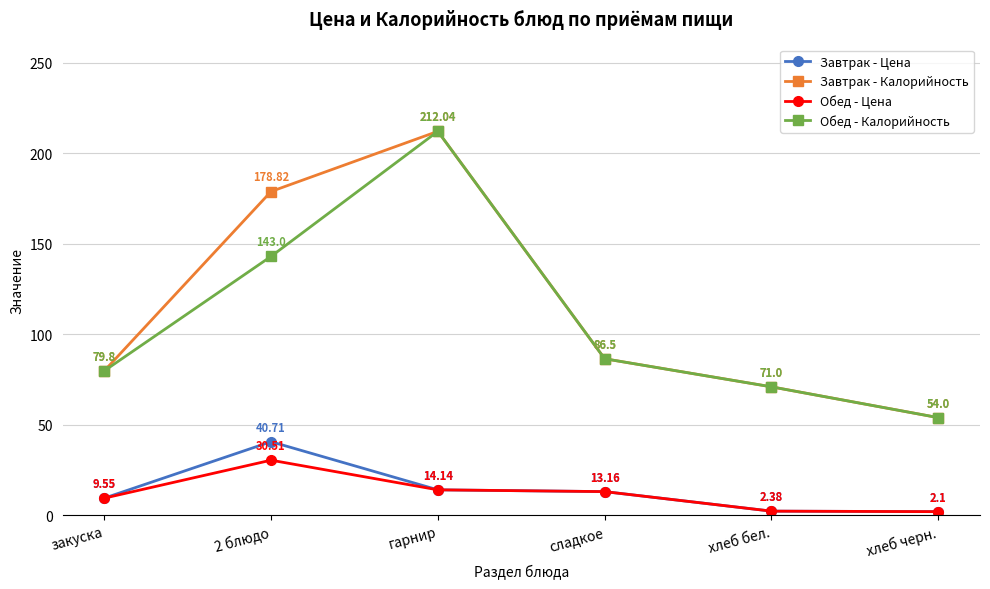

What are all the series names shown in the legend?

Завтрак - Цена, Завтрак - Калорийность, Обед - Цена, Обед - Калорийность